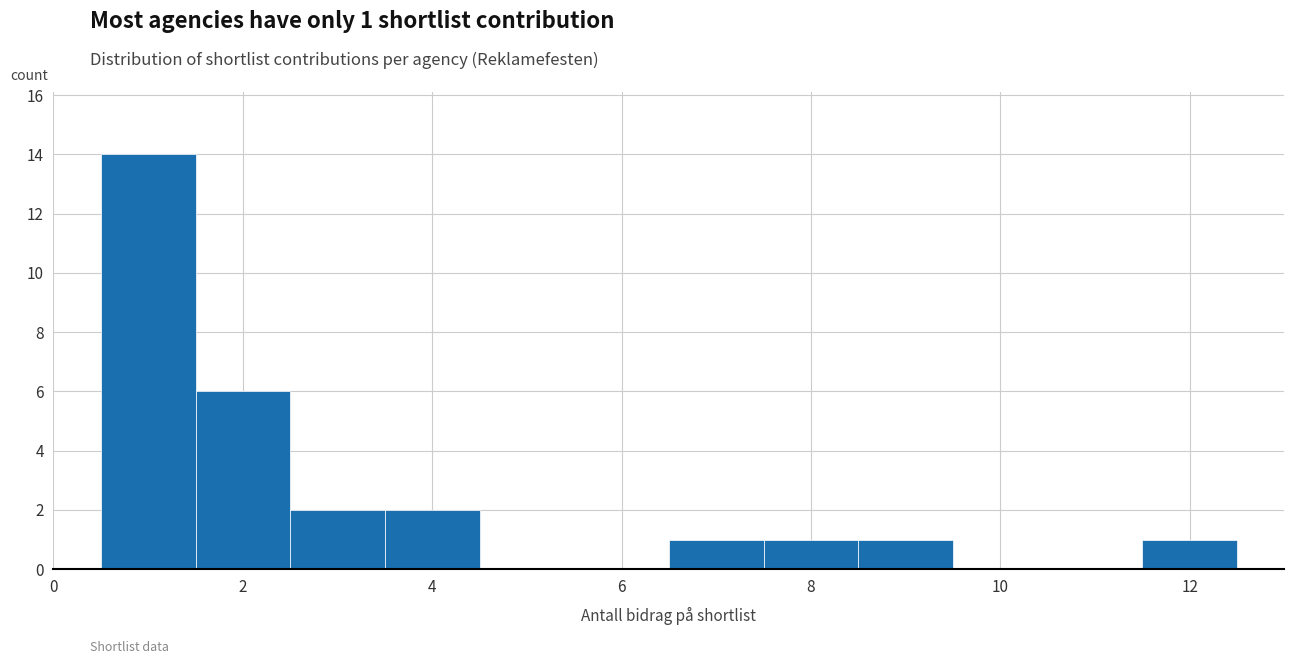

Which range on the x-axis has the tallest bar?

0.5 to 1.5